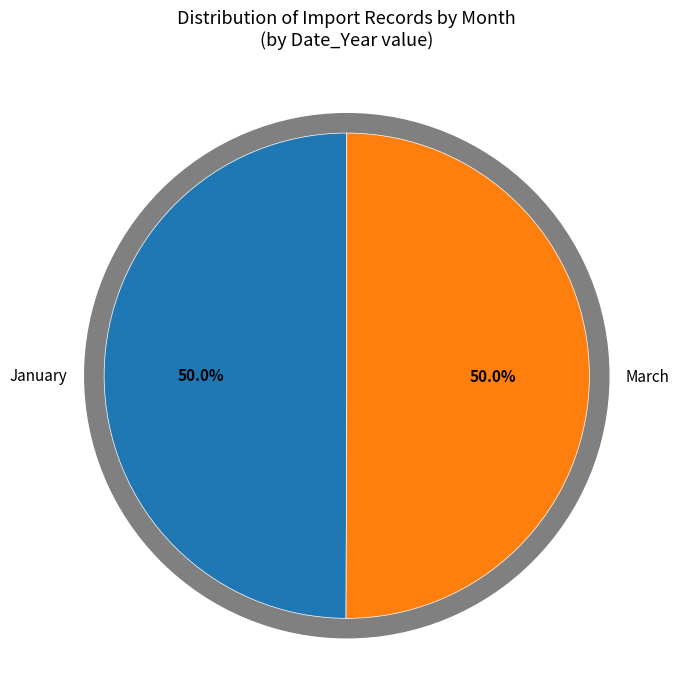

What is the total percentage of January and March?

100.0%